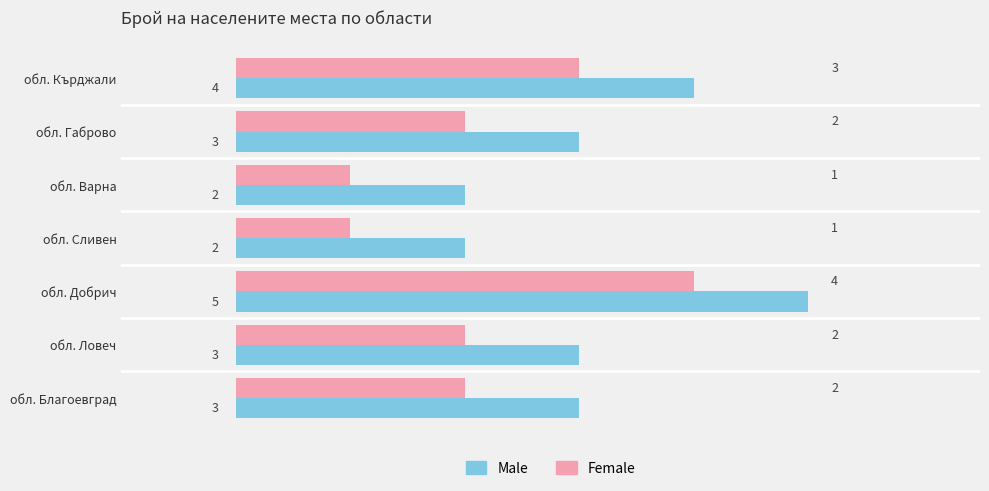

True or false: Male has a value of 3 at обл. Благоевград.

True